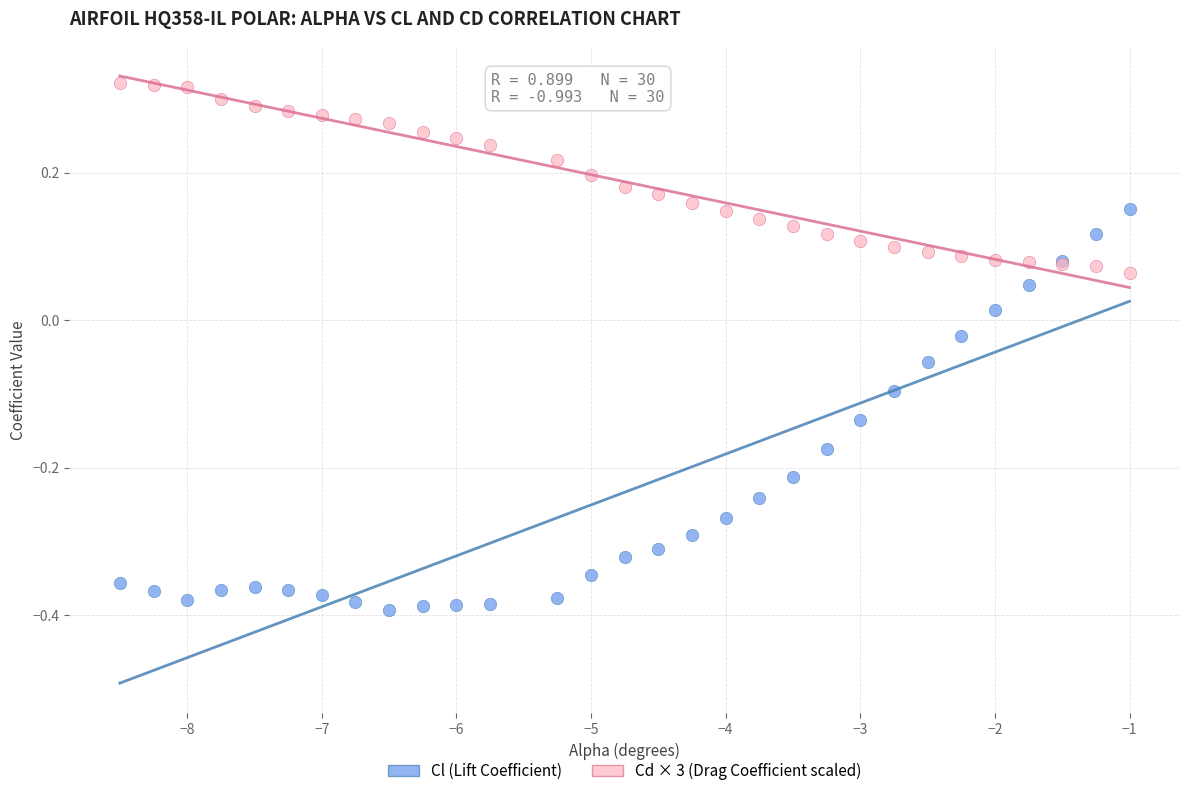

What are all the series names shown in the legend?

Cl (Lift Coefficient), Cd × 3 (Drag Coefficient scaled)